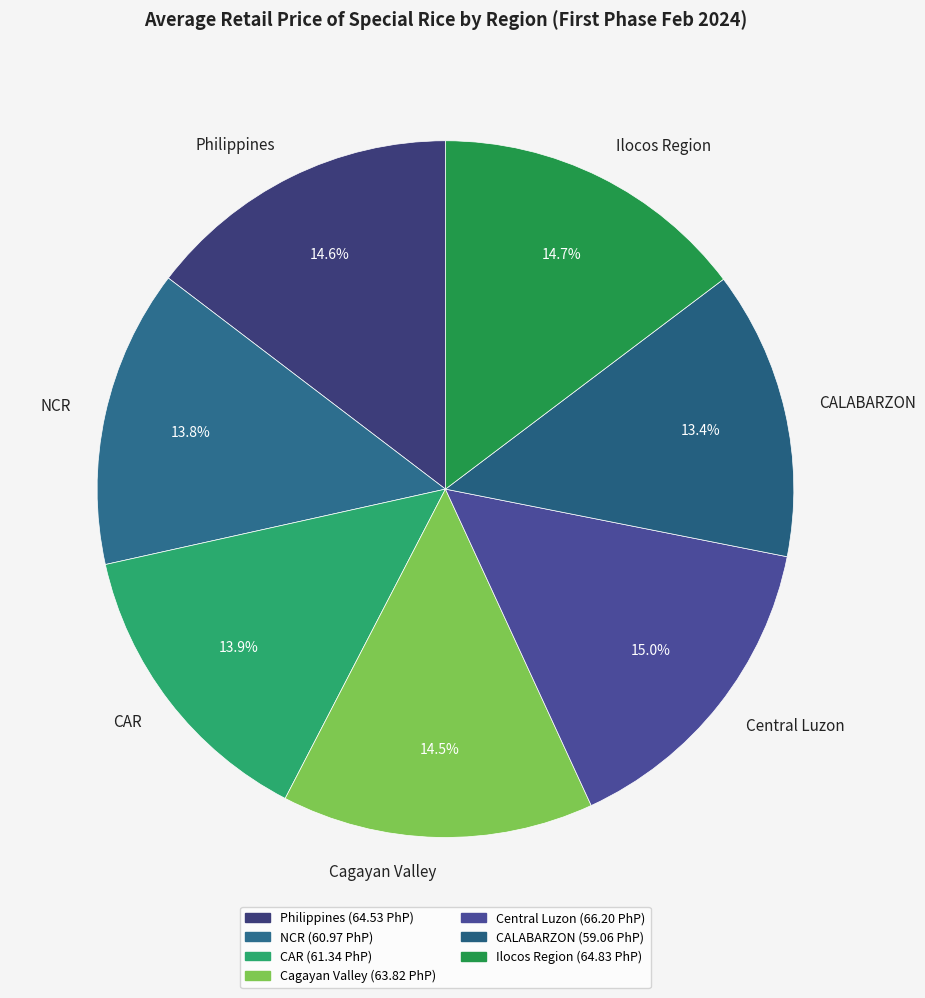

The CAR slice represents 14% of the pie. True or false?

True